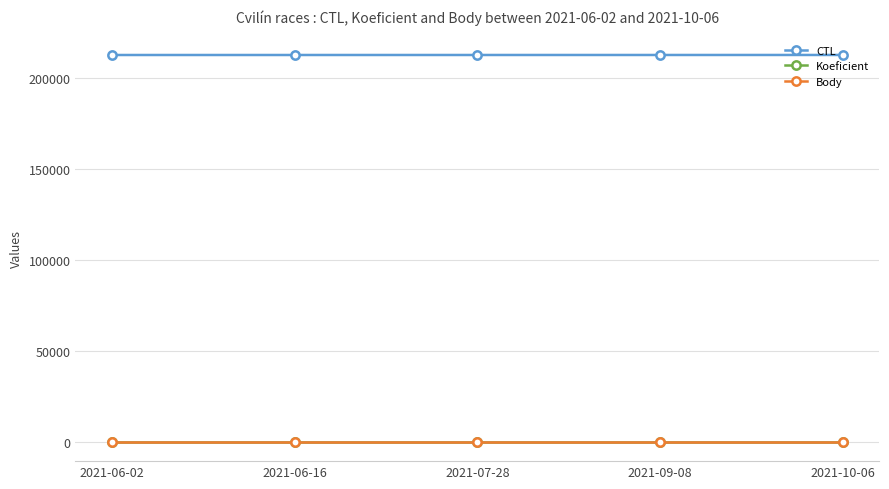

Between 2021-09-08 and 2021-10-06, which is larger?

2021-10-06